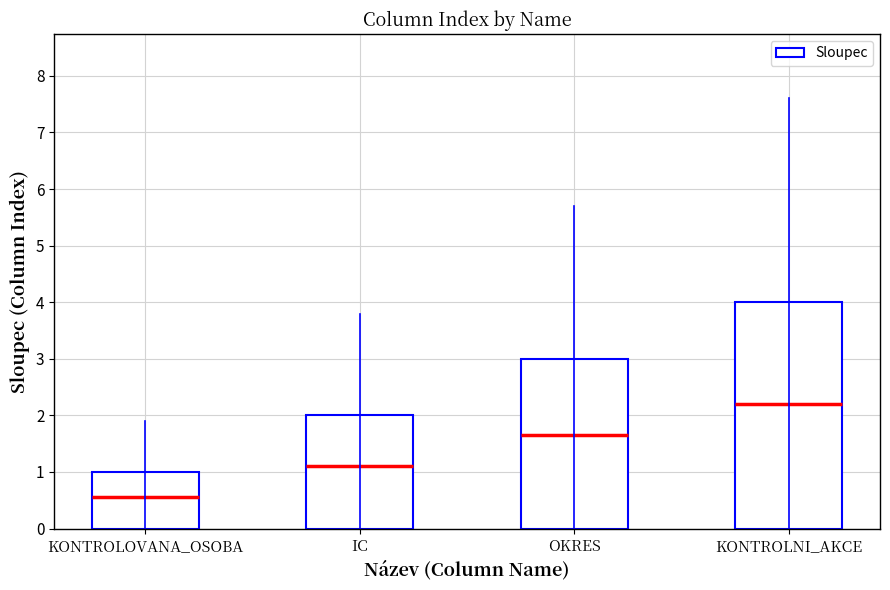

What value does the data have at OKRES?

3